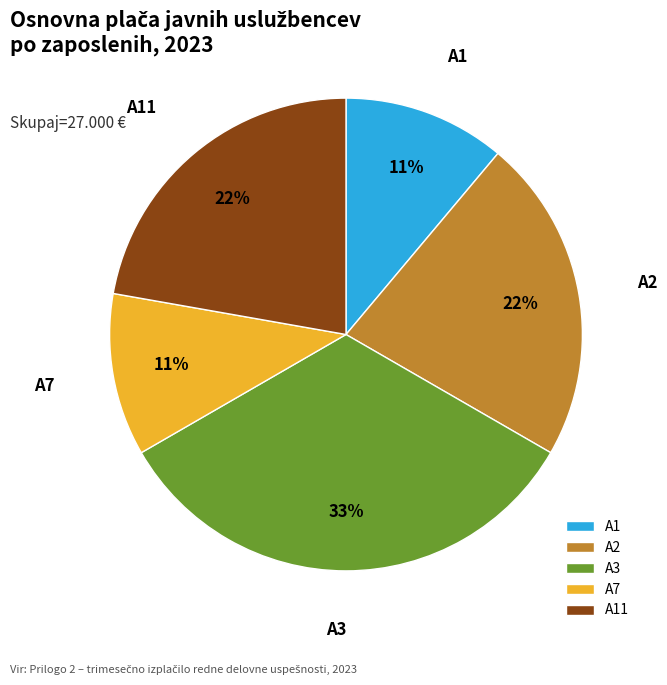

Combined, do A11 and A2 account for over 50%?

No